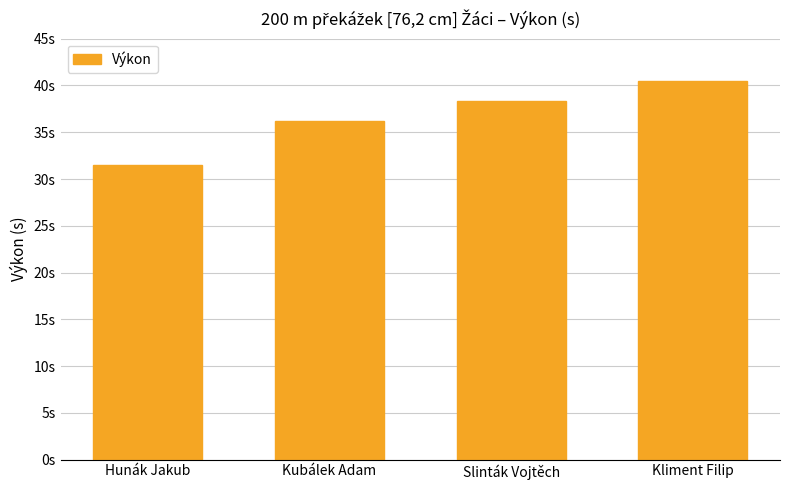

What is the average value?

36.6